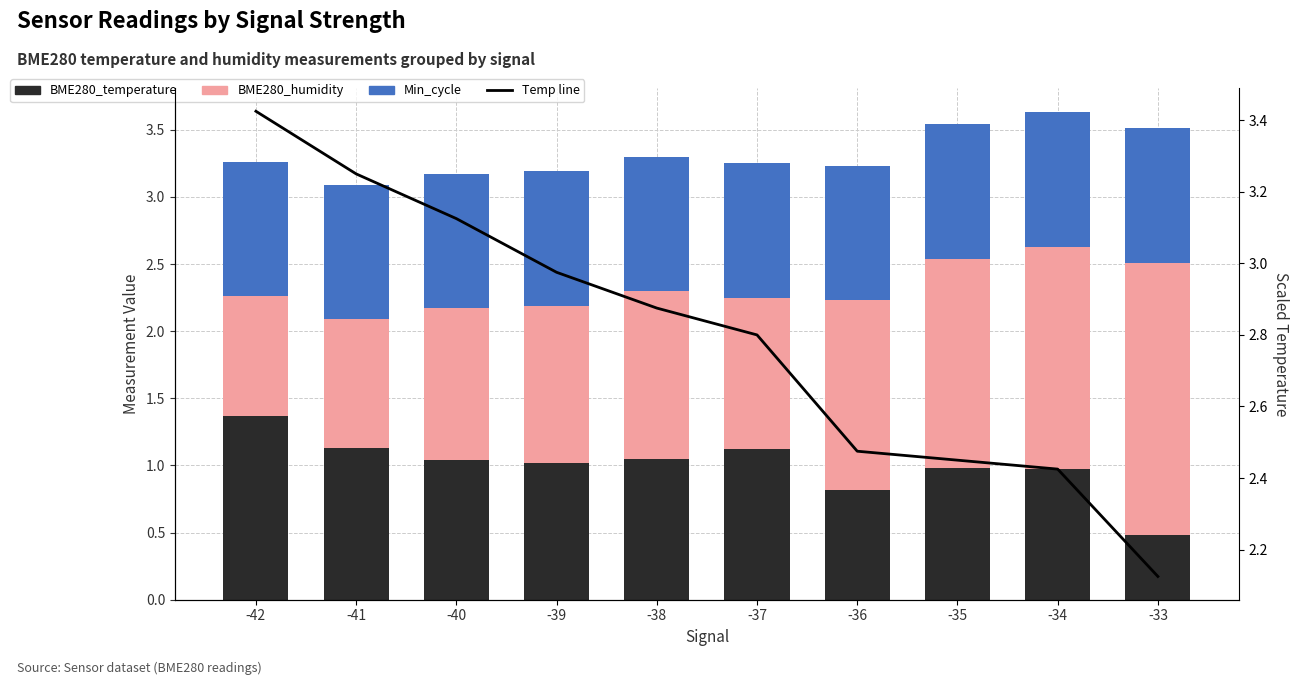

Reading left to right, extract all data points from this chart.

BME280_temperature: 1.4	1.1	1.0	1.0	1.1	1.1	0.8	1.0	1.0	0.5
BME280_humidity: 0.9	1.0	1.1	1.2	1.2	1.1	1.4	1.6	1.7	2.0
Min_cycle: 1.0	1.0	1.0	1.0	1.0	1.0	1.0	1.0	1.0	1.0
BME280_temperature_line: 3.4	3.3	3.1	3.0	2.9	2.8	2.5	2.5	2.4	2.1